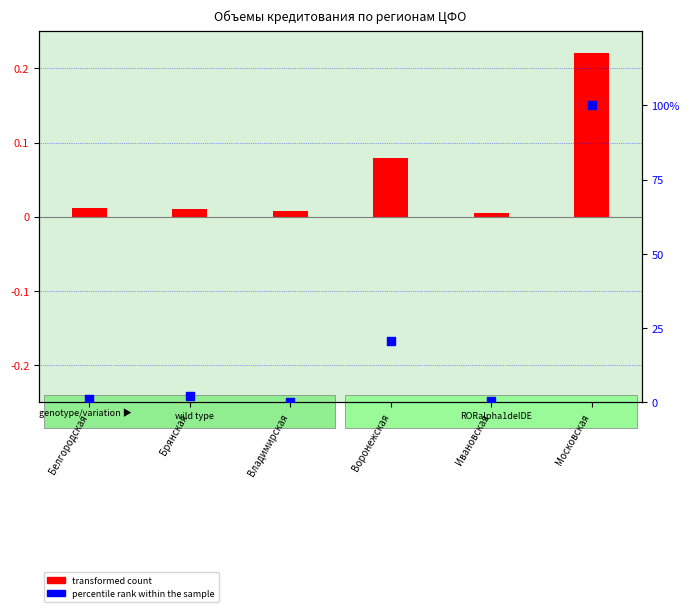

Which has a higher value, Брянская or Ивановская?

Брянская